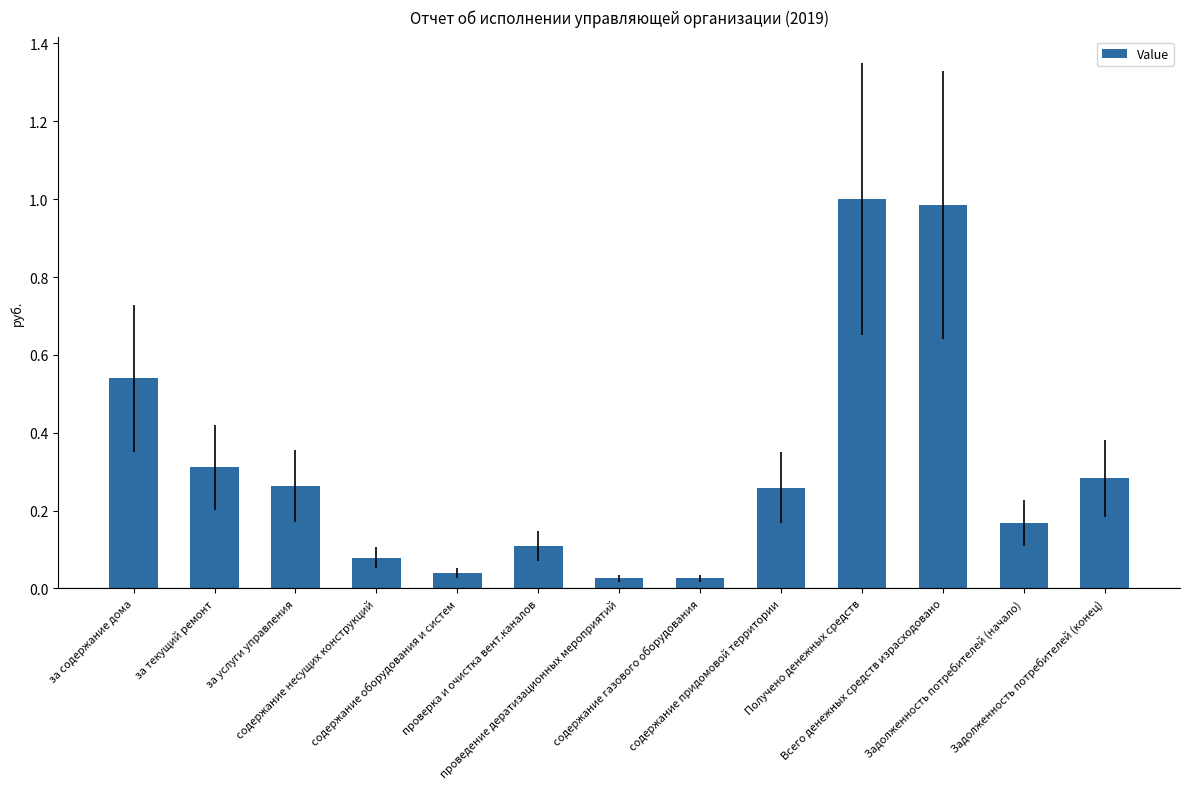

At which category does the chart reach its peak across all series?

Получено денежных средств